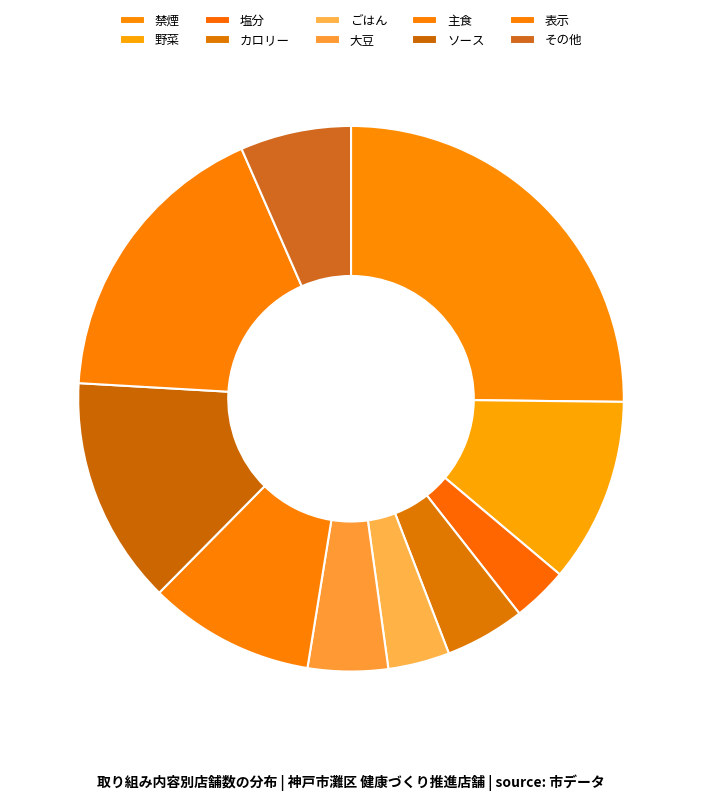

To the nearest percent, what percentage of the pie is 主食?

10%